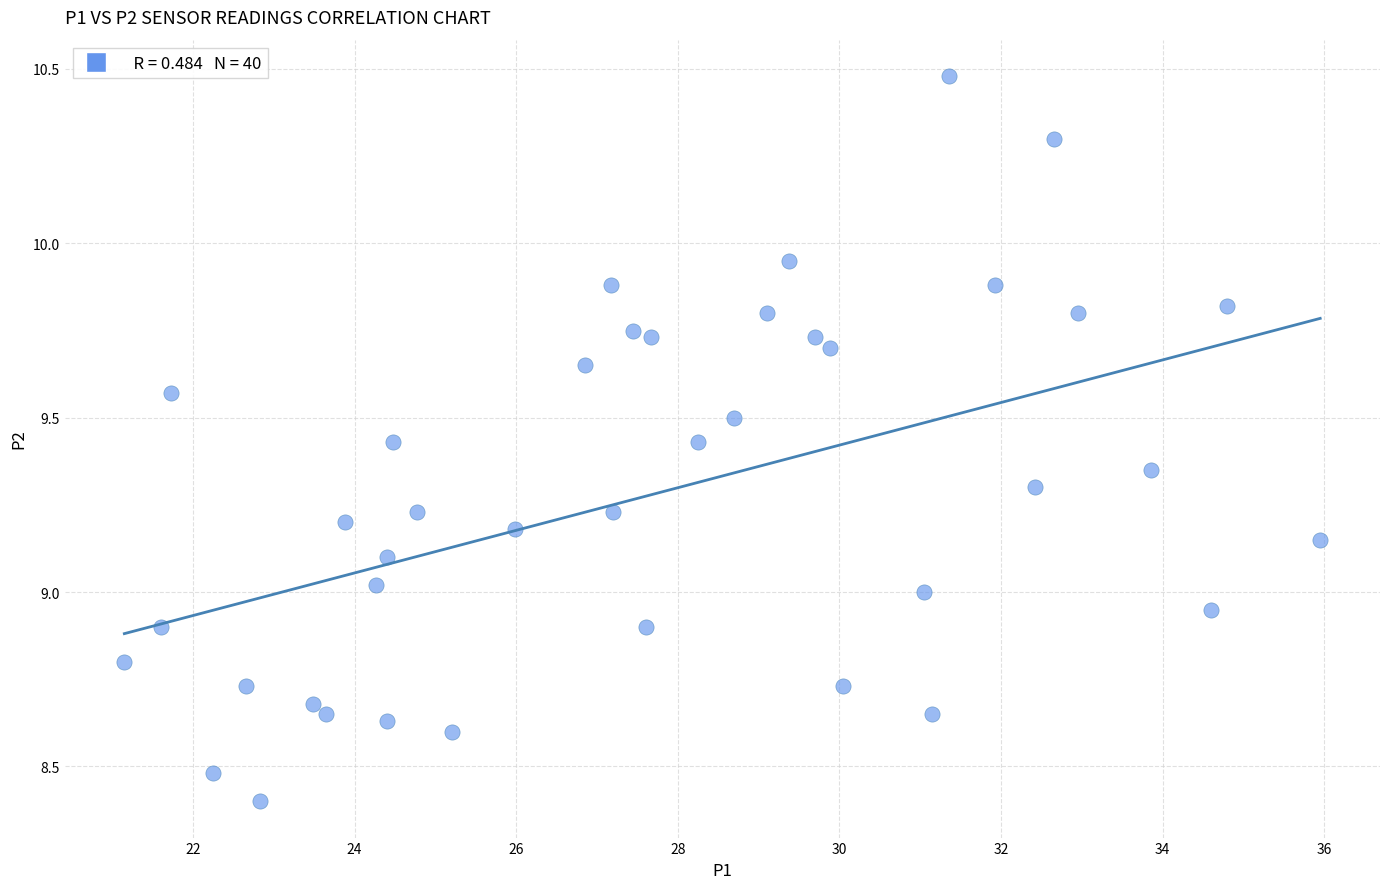

What is the range of X values (max minus min)?

14.8